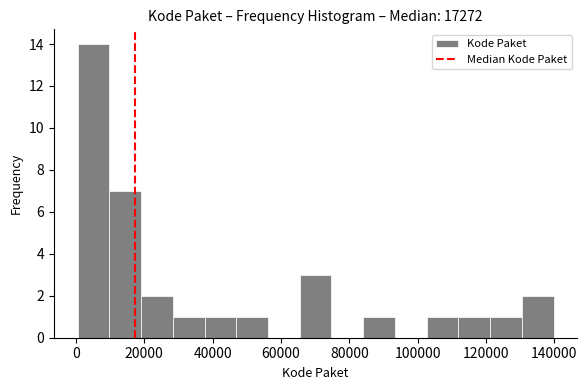

How tall is the bar that spans 28000 to 38000 on the x-axis? Neither the bar edges nor the heights are printed on the chart, so give them approximately, as read against the axes.

1